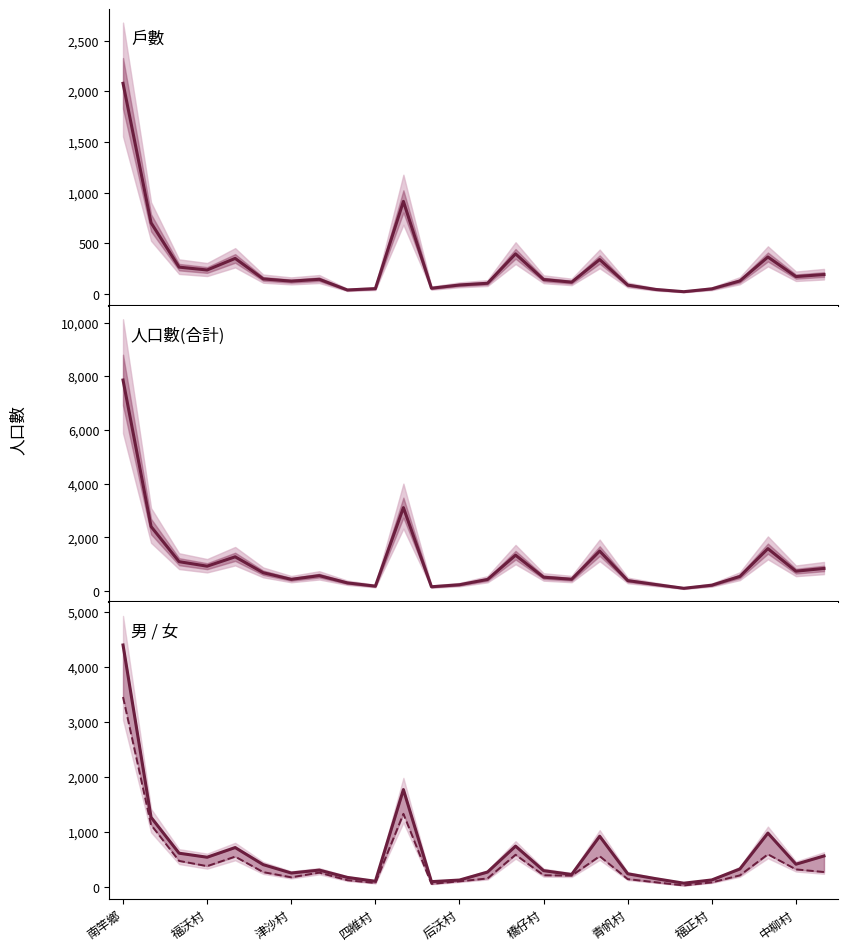

At which label does 男 first exceed 329?

南竿鄉